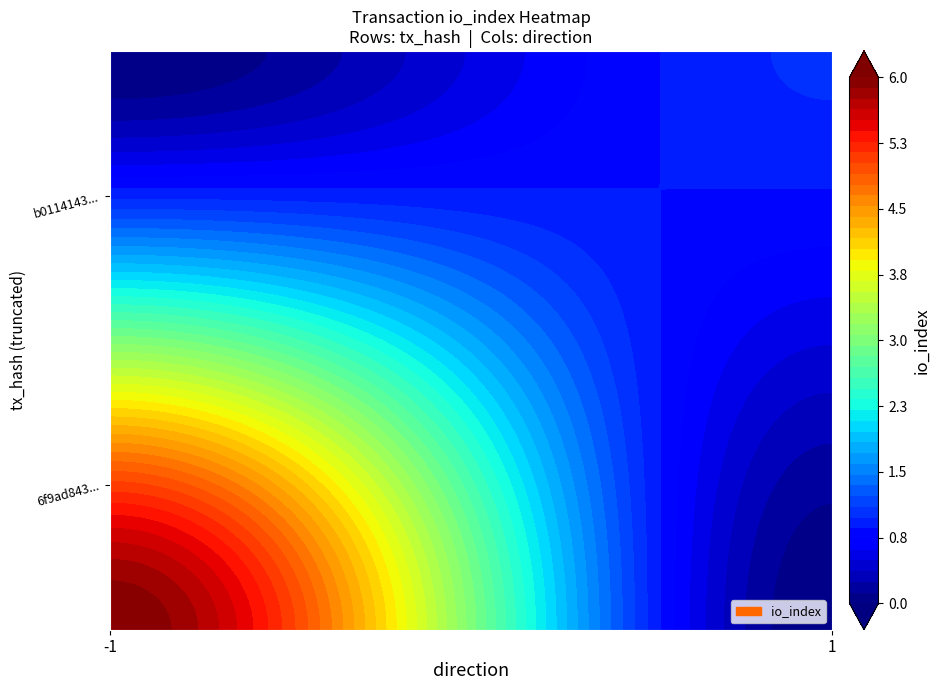

What is the lowest value of the 6f9ad843aea4577ab17e2700e6d9a5cf0b048b6 series?

-1